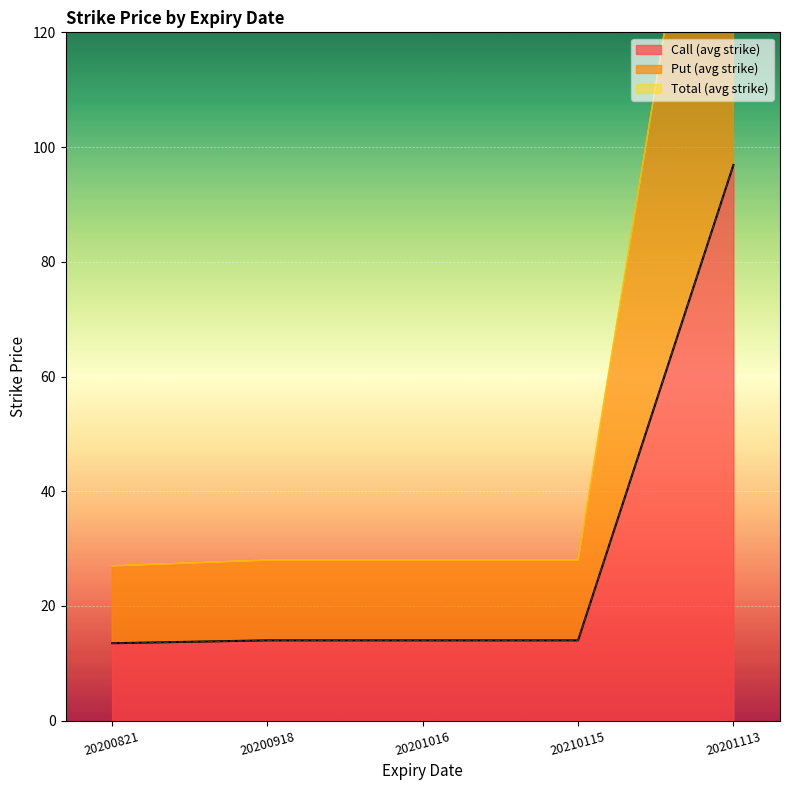

At which label is Put_Strike closest to 56?

20201113